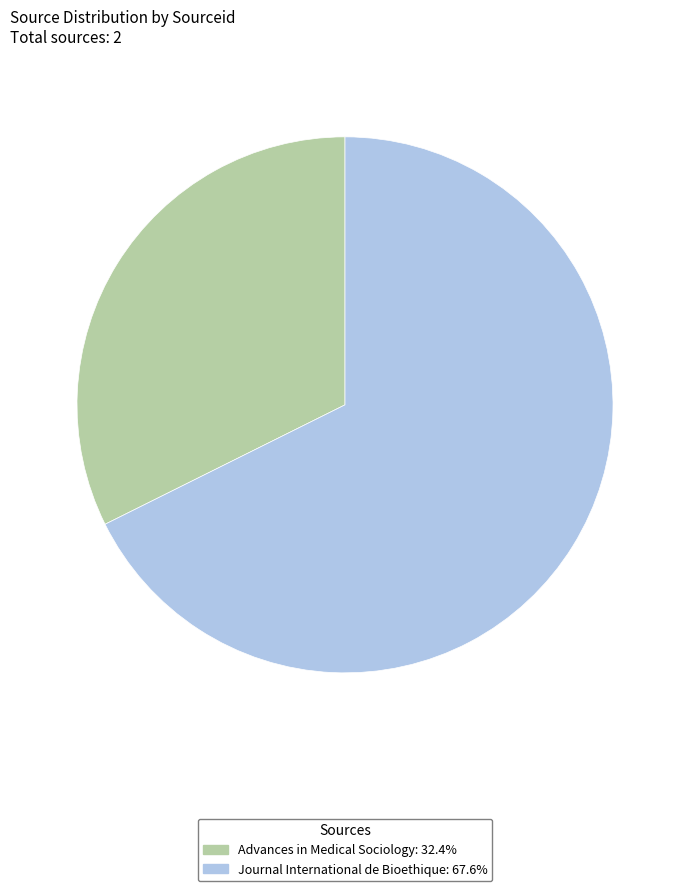

Approximately how many times larger is the value at Journal International de Bioethique compared to Advances in Medical Sociology?

2.1